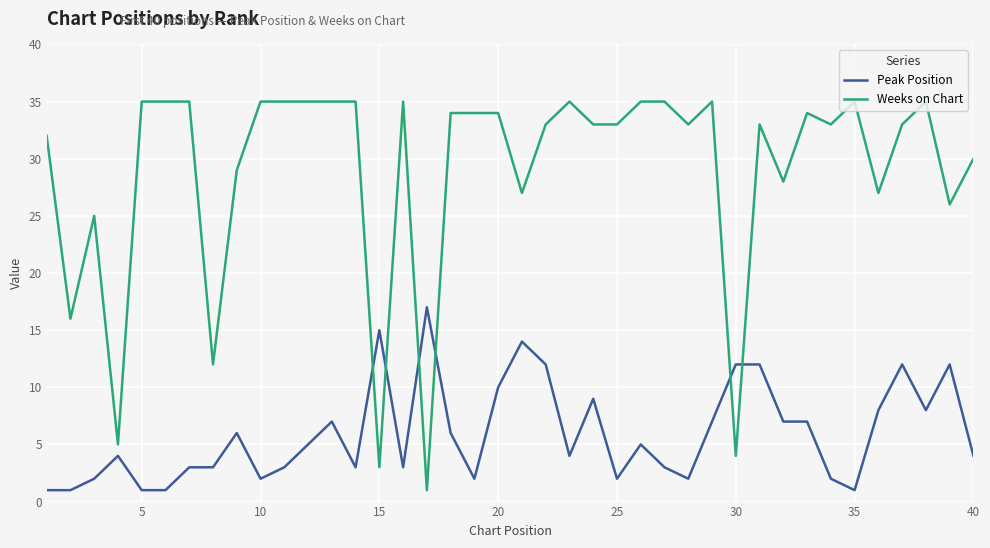

What is the average value of the Weeks on Chart series?

29